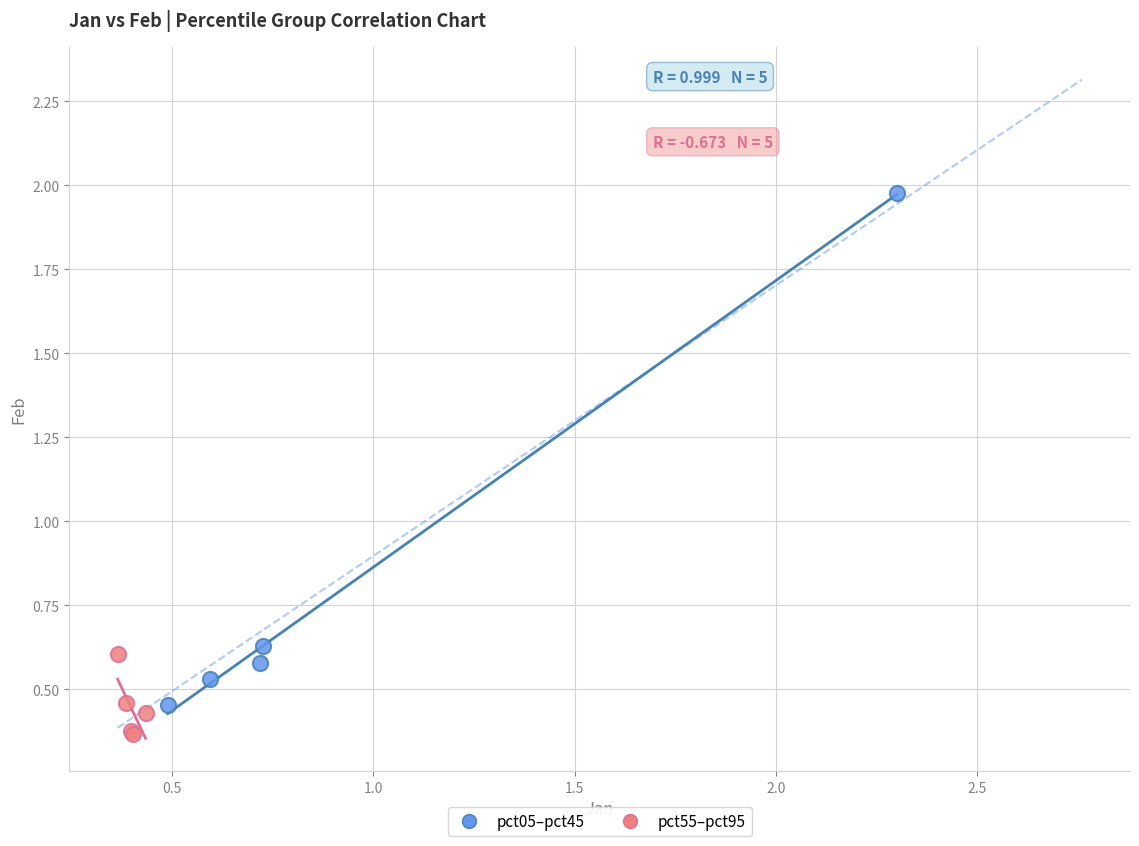

Which series has the widest spread of Y values?

pct05–pct45